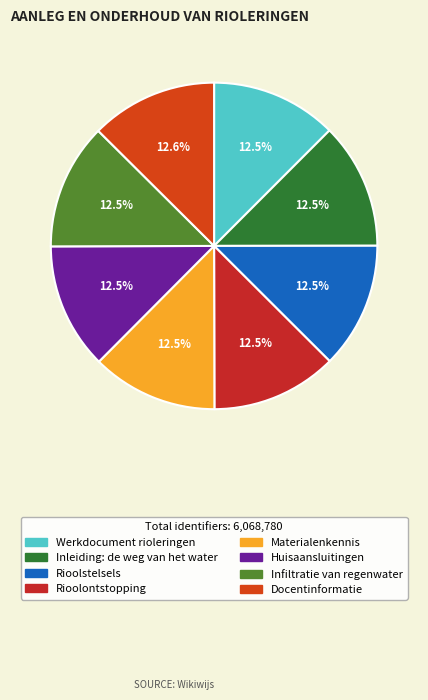

True or false: Inleiding: de weg van het water accounts for 12% of the total.

True